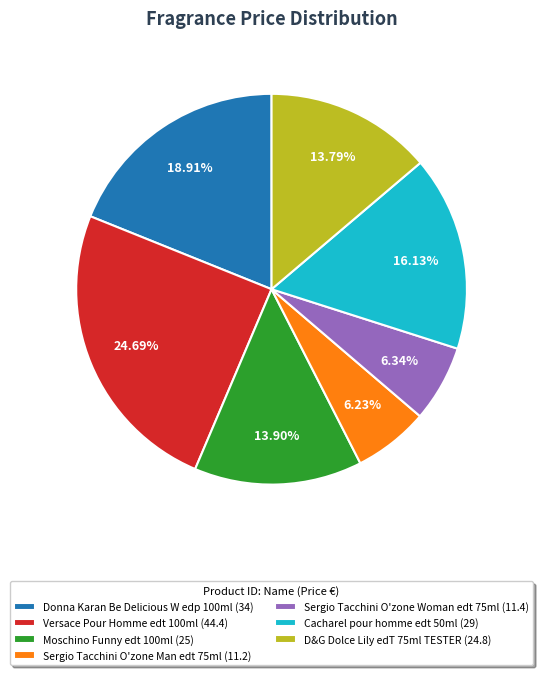

How many slices are in this pie chart?

7